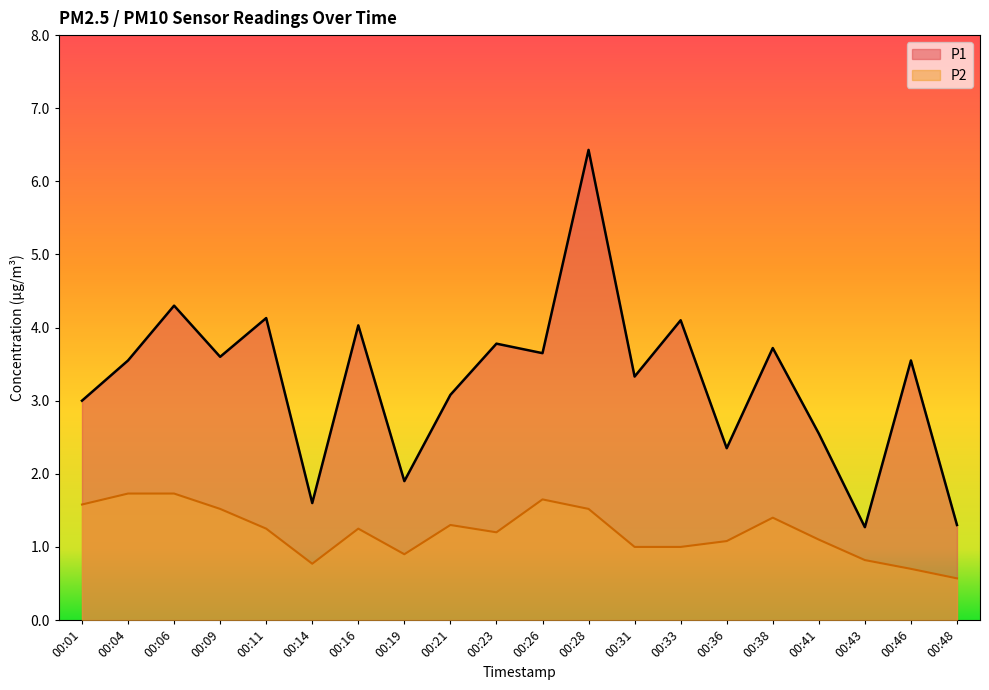

Which category has the lowest value in the P1 series?

00:43